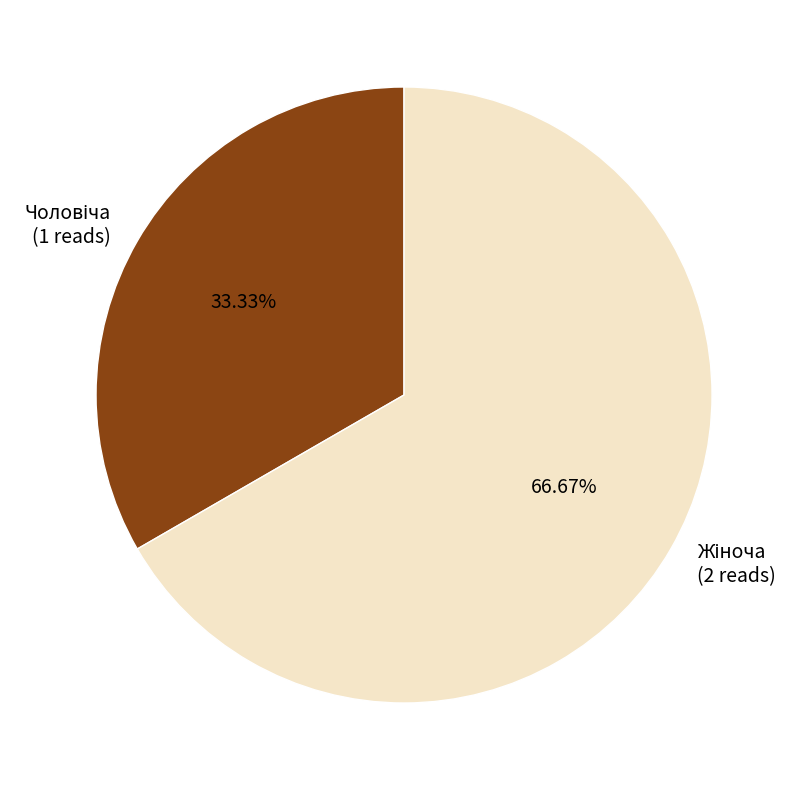

Does any single category account for the majority?

Yes